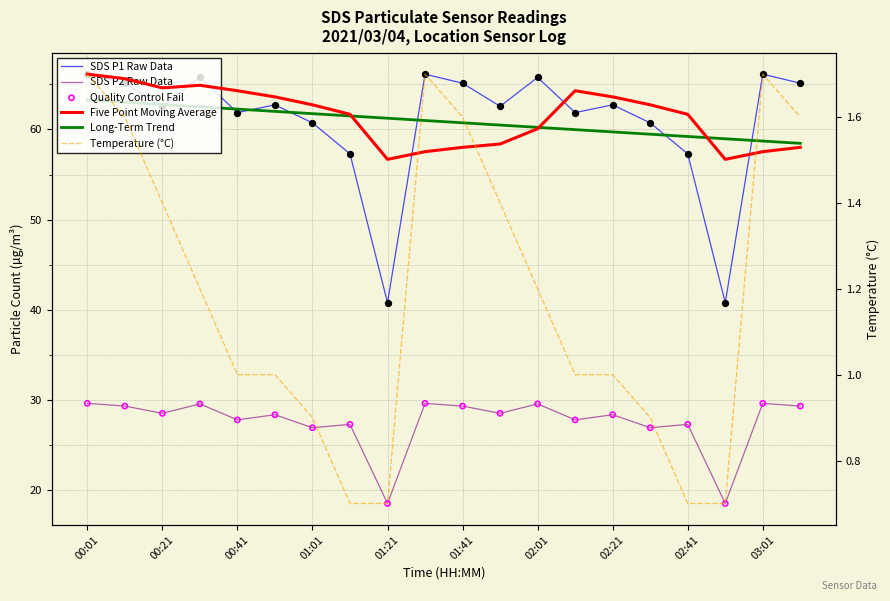

Is the value of Long-Term Trend at 15 greater than the value of Five Point Moving Average at 16?

No